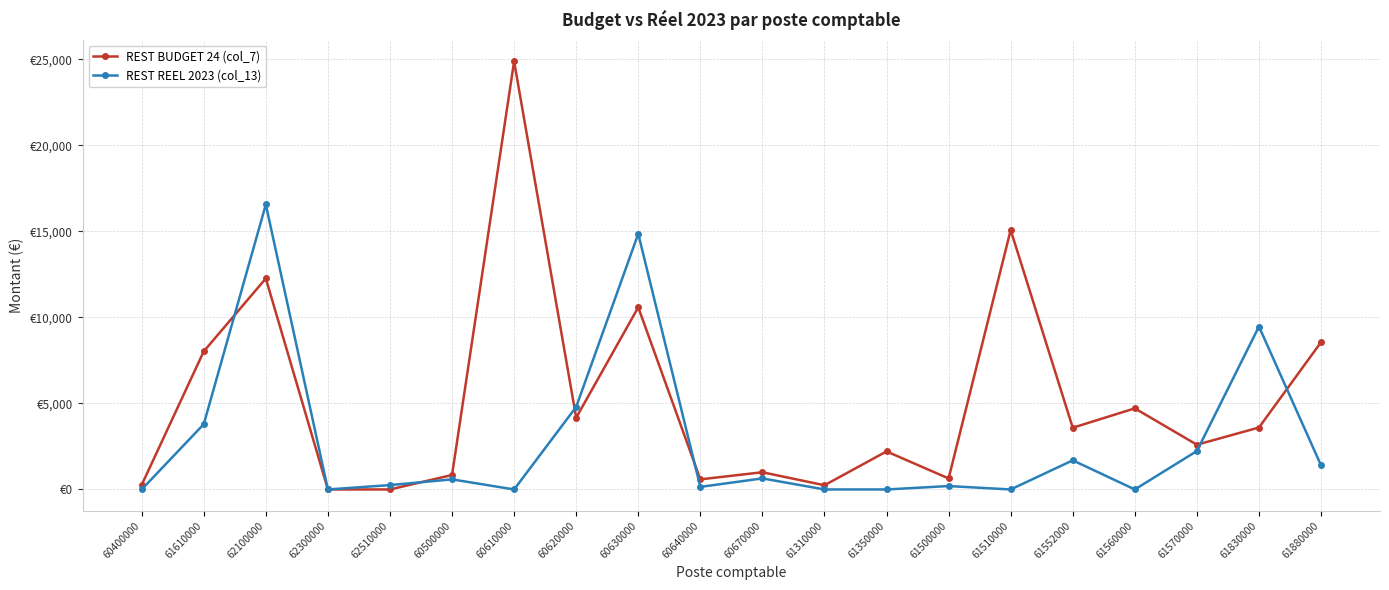

Does the chart display data point markers on the line(s)?

Yes